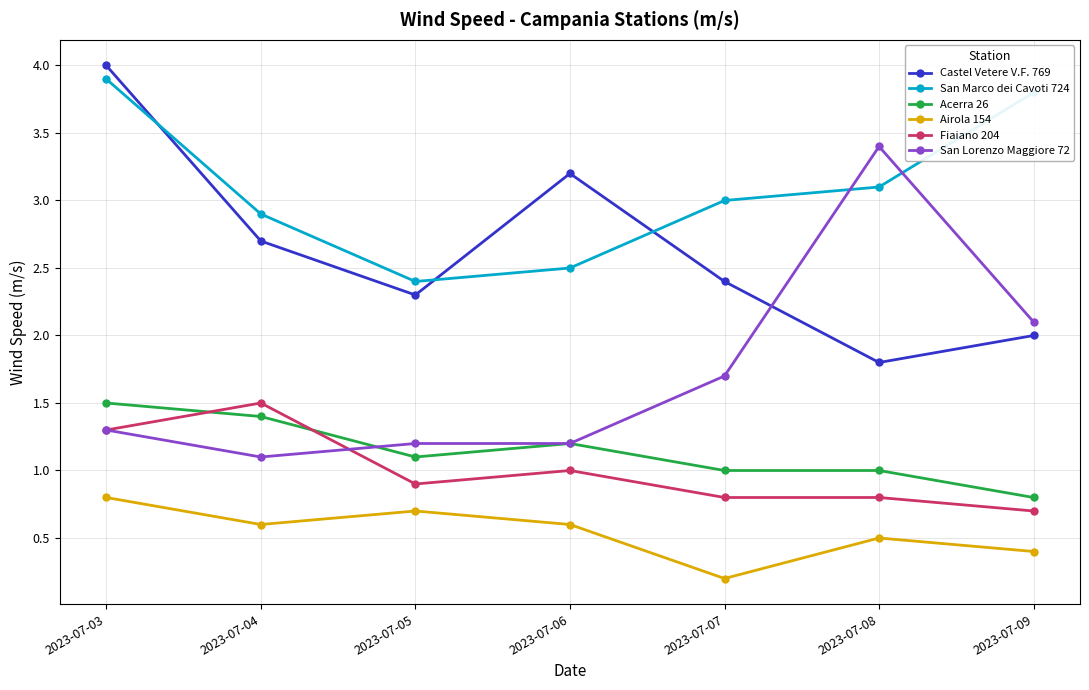

At which category does the chart reach its peak across all series?

2023-07-03